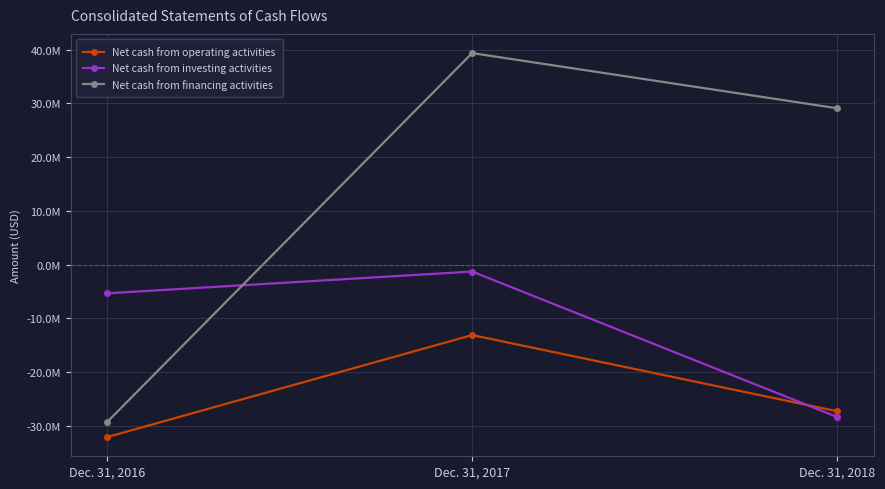

Rank the series at Dec. 31, 2018 from highest to lowest value.

Net cash from financing activities, Net cash from operating activities, Net cash from investing activities